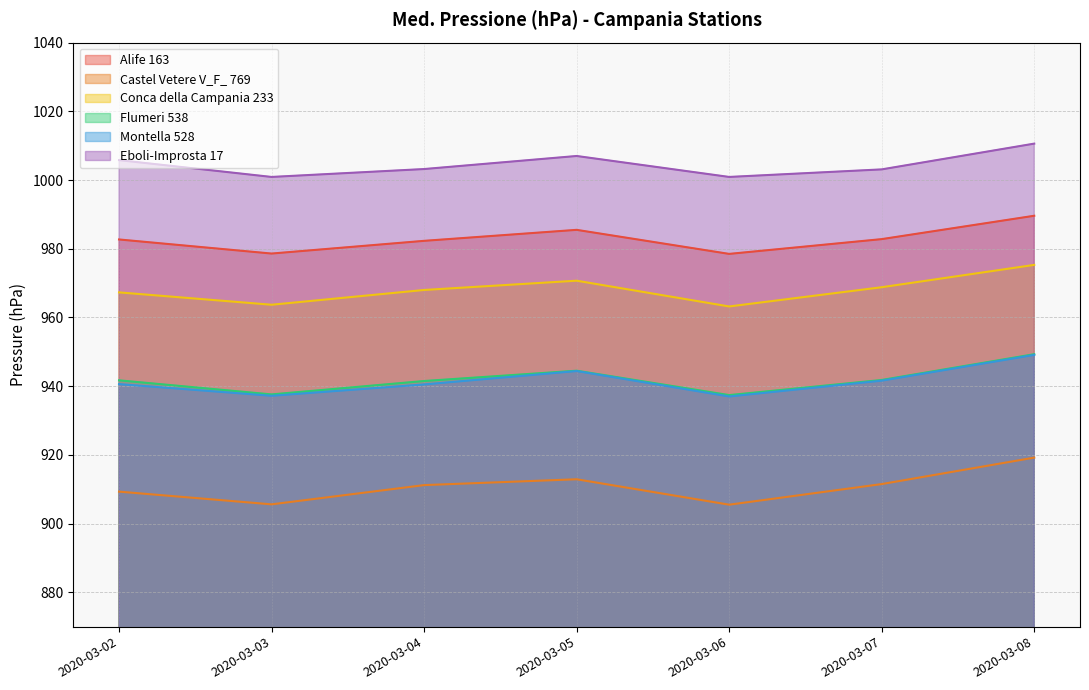

Reading left to right, what are all the values shown in this chart?

Alife 163: 982.7	978.6	982.3	985.5	978.5	982.8	989.6
Castel Vetere V_F_ 769: 909.3	905.6	911.2	912.9	905.5	911.5	919.2
Conca della Campania 233: 967.3	963.7	968.0	970.7	963.2	968.8	975.3
Flumeri 538: 941.7	937.6	941.5	944.5	937.4	941.8	949.3
Montella 528: 940.6	937.2	940.5	944.4	937.0	941.6	949.1
Eboli-Improsta 17: 1005.8	1000.9	1003.2	1007.0	1000.9	1003.1	1010.6